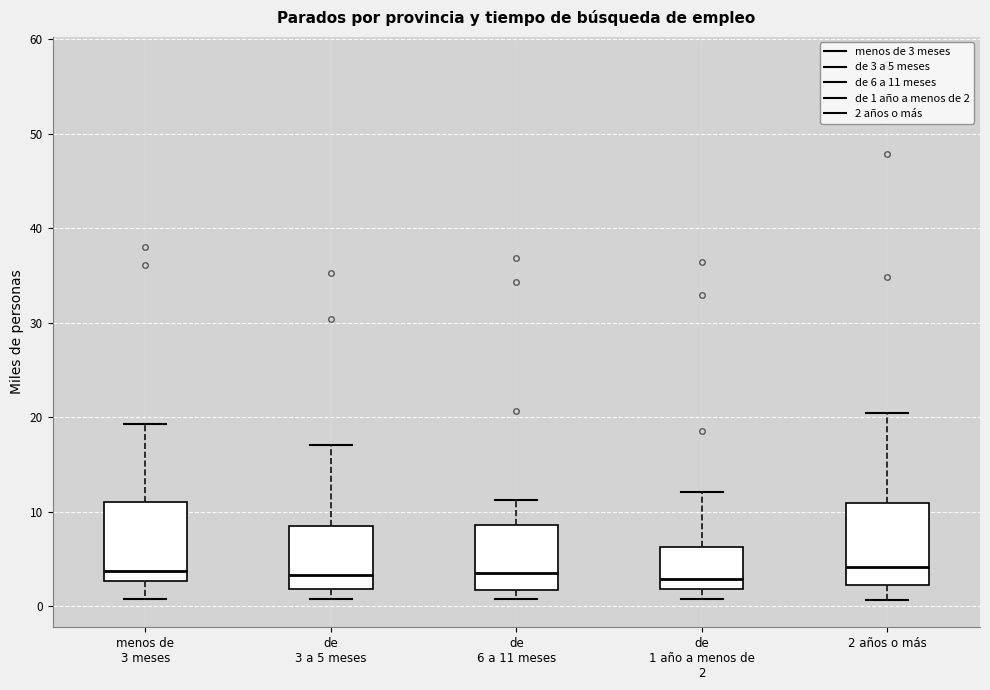

Where does the upper whisker of the box for de 6 a 11 meses end on the y-axis? The values are not printed on the chart, so give them approximately, as read against the axis.

11